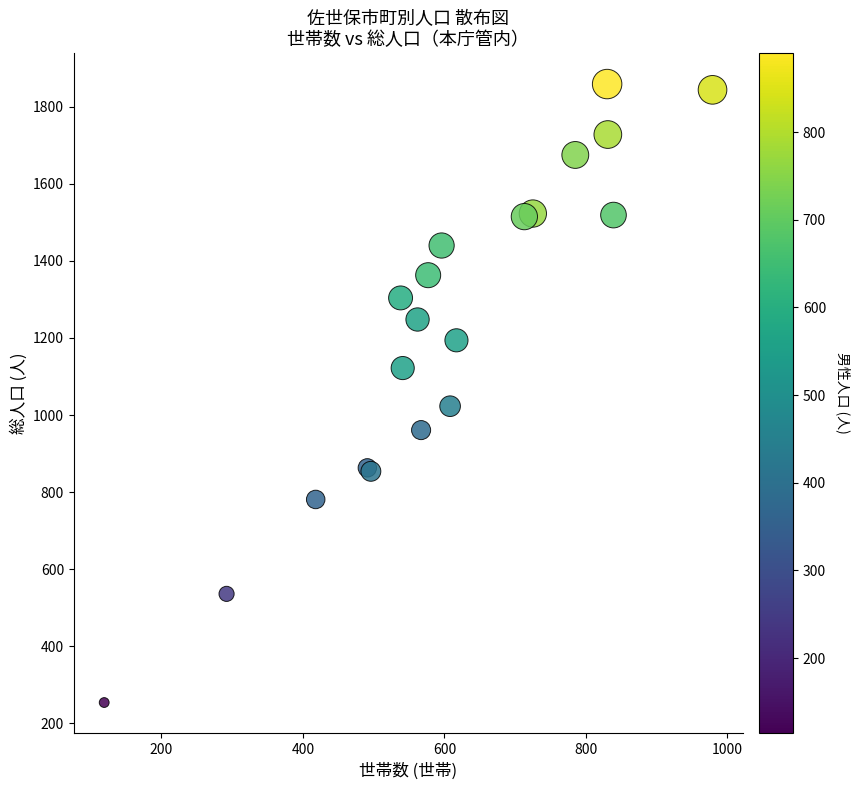

What Y value in the scatter plot is closest to 1056?

1023